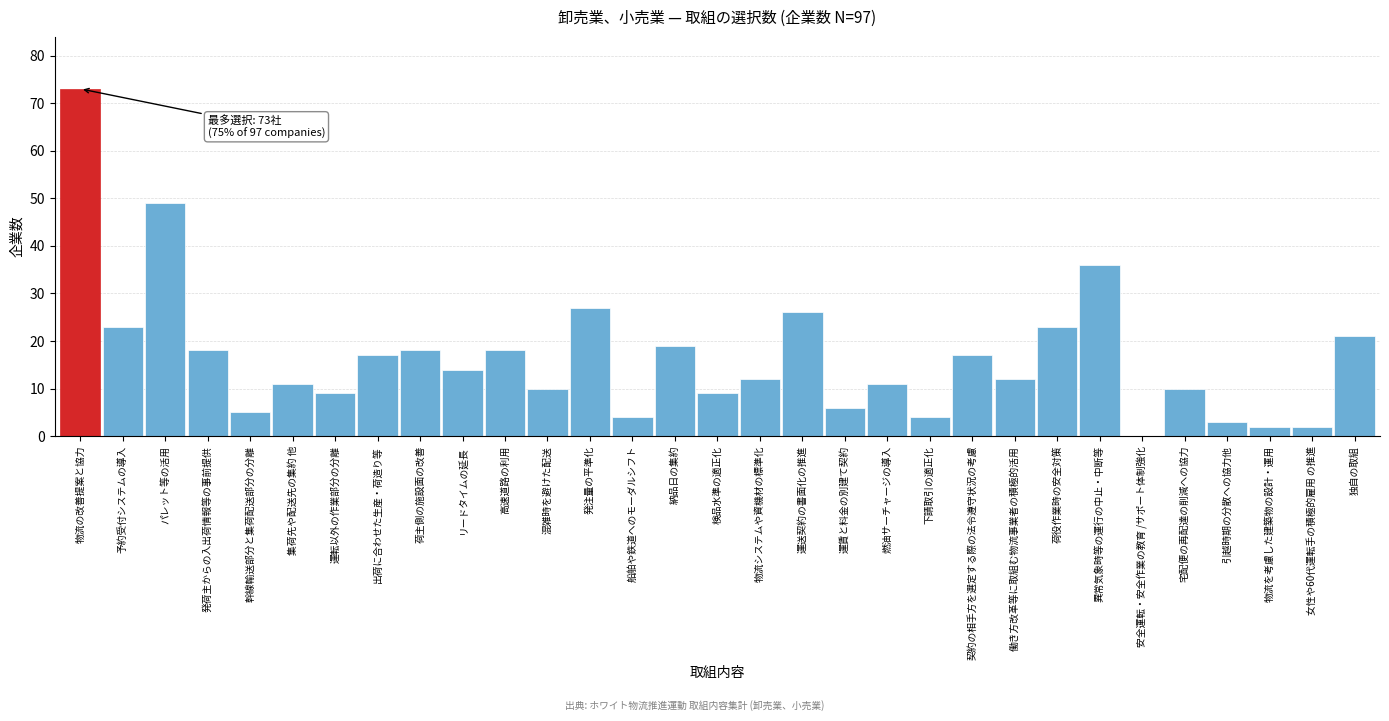

What value does the data have at パレット等の活用?

49